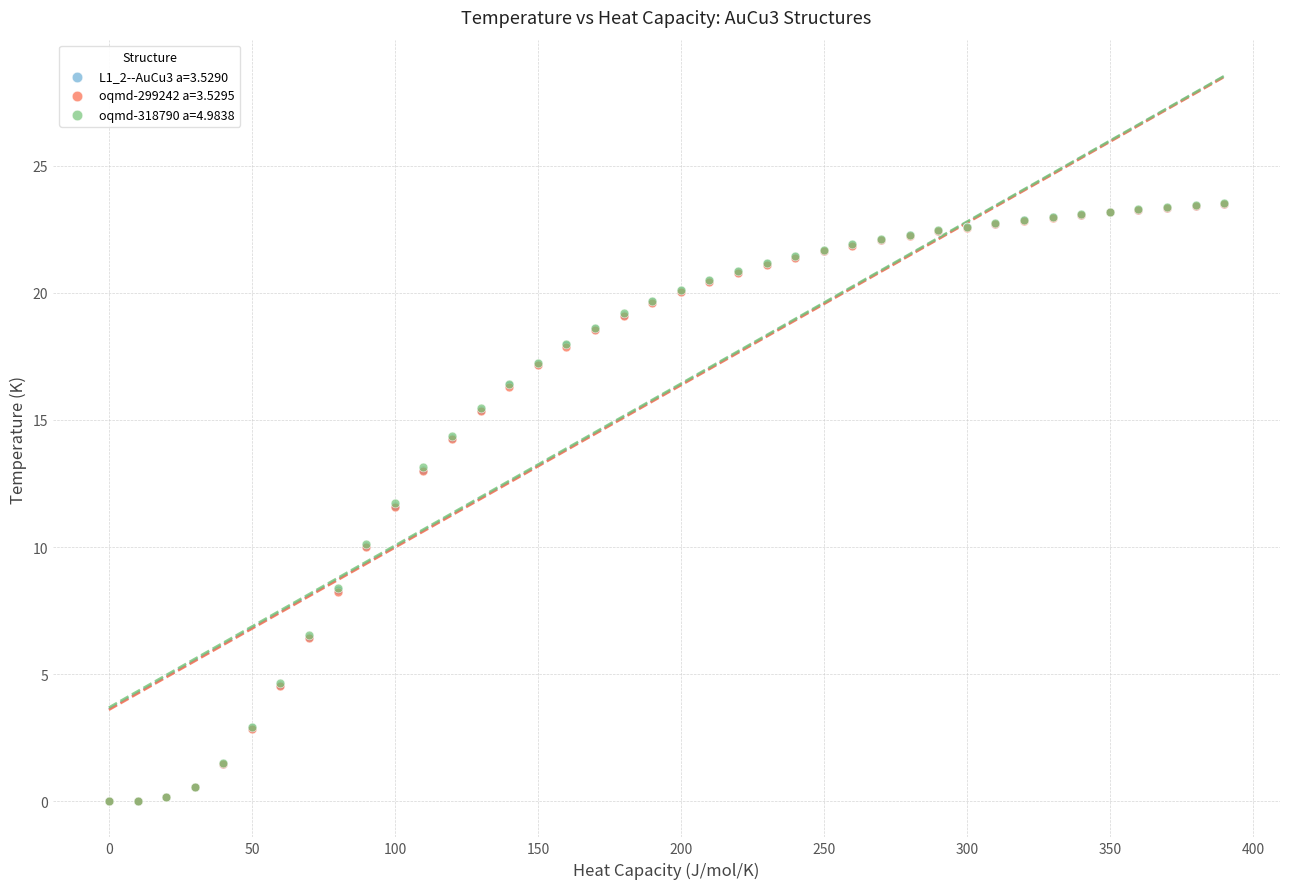

What are all the series names shown in the legend?

L1_2--AuCu3 a=3.5290, oqmd-299242 a=3.5295, oqmd-318790 a=4.9838